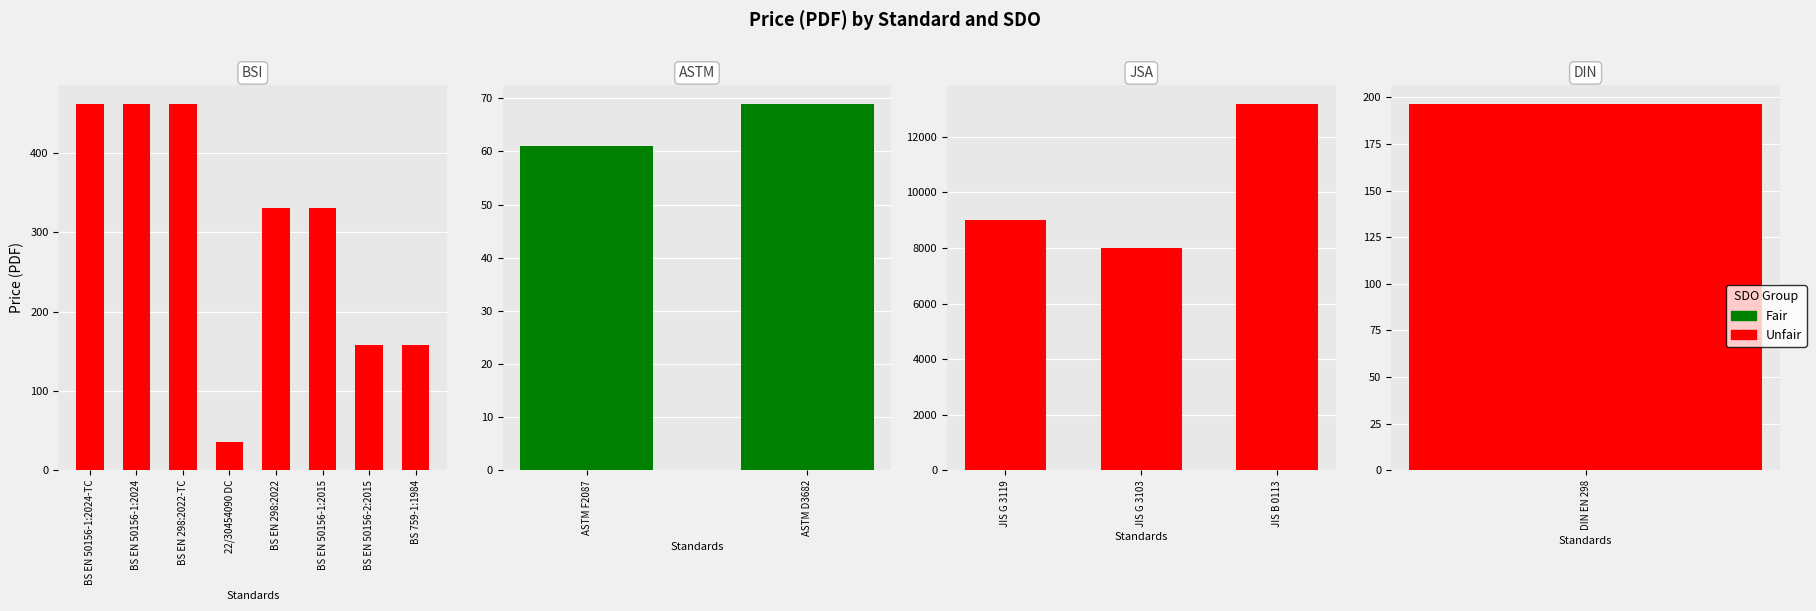

At which label does Price (PRINT) first exceed 330?

BS EN 50156-1:2024-TC